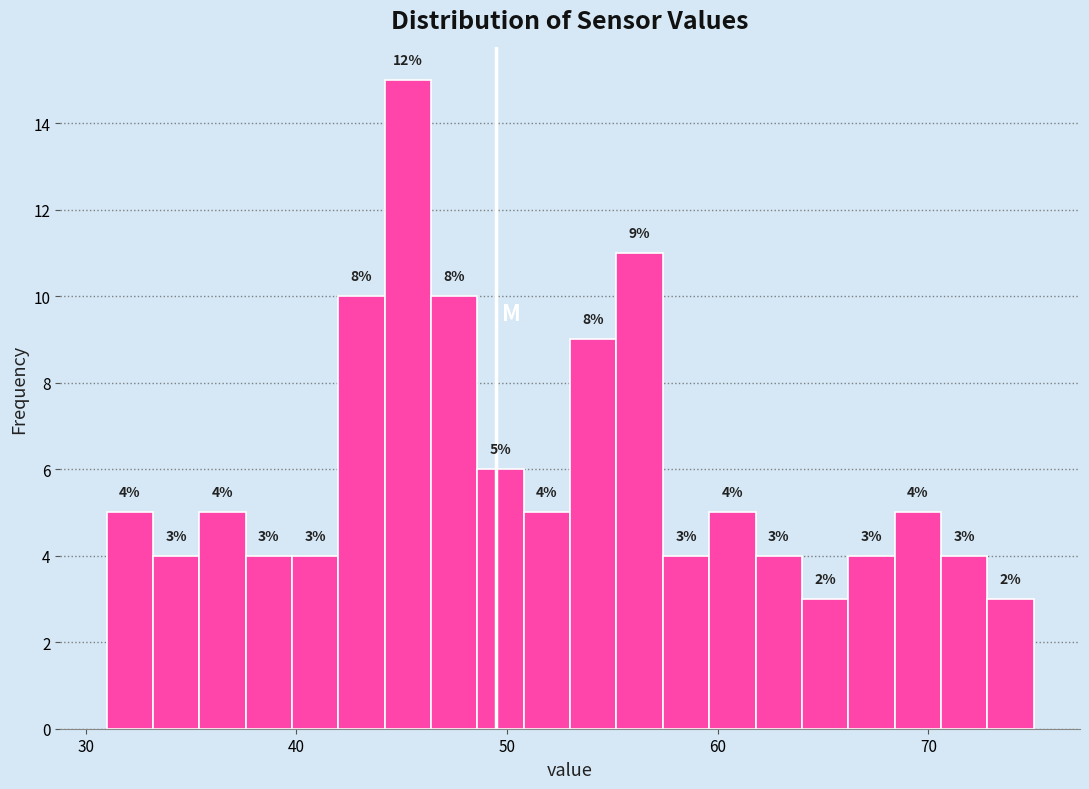

Around what value on the x-axis is the tallest bar? Give the approximate position of its centre, as read against the axis.

45